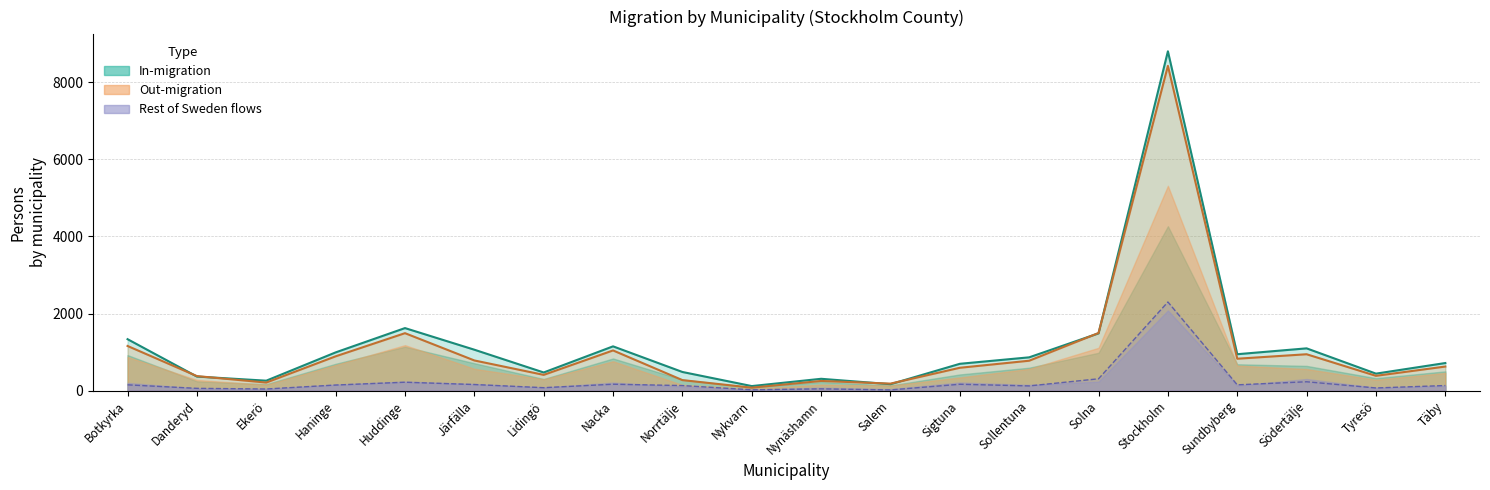

True or false: In-migration Same County and In-migration Rest of Sweden intersect in this chart.

False